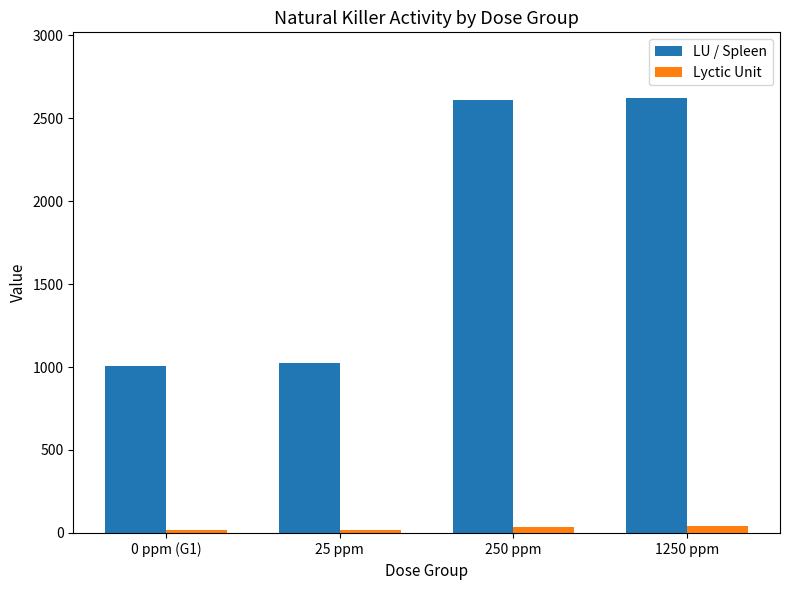

How many groups of bars are there?

4